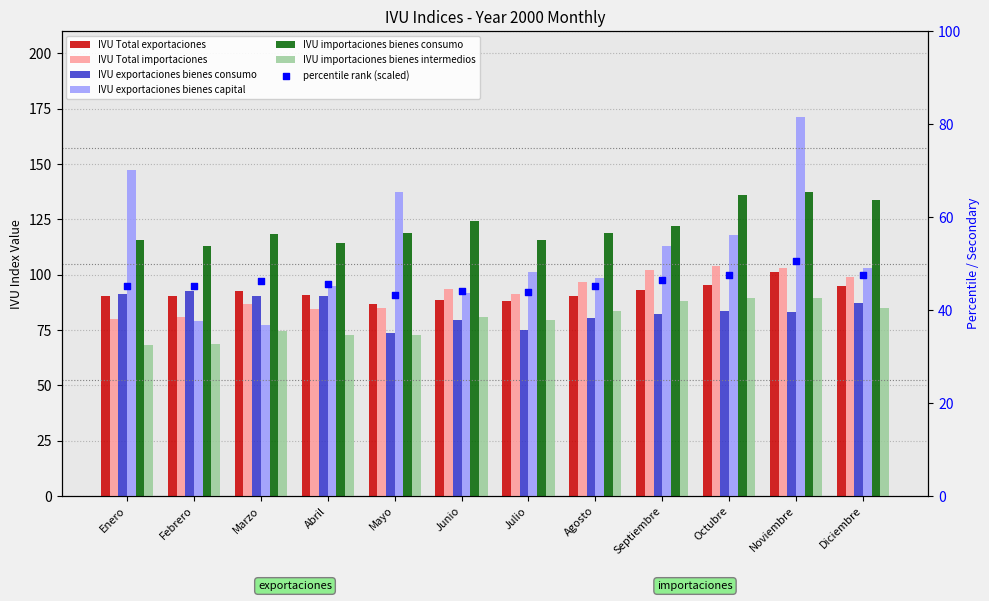

What is the total value across all series at Noviembre?

685.8